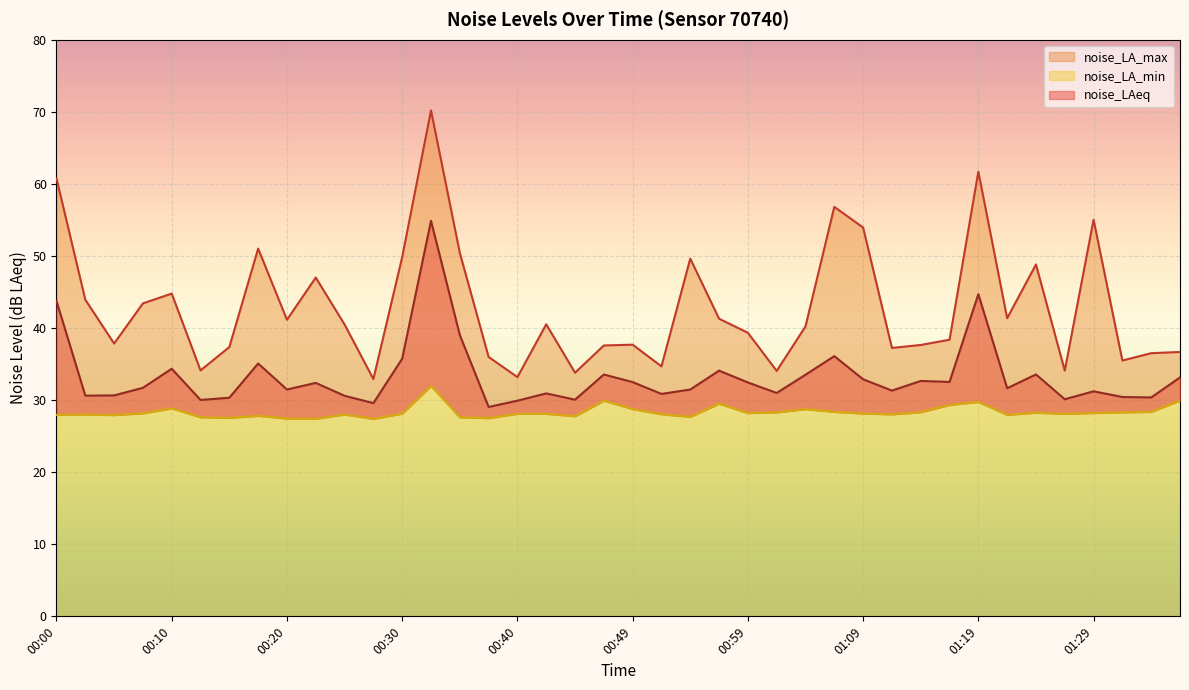

What value does the noise_LA_min series have at 00:52?

28.0